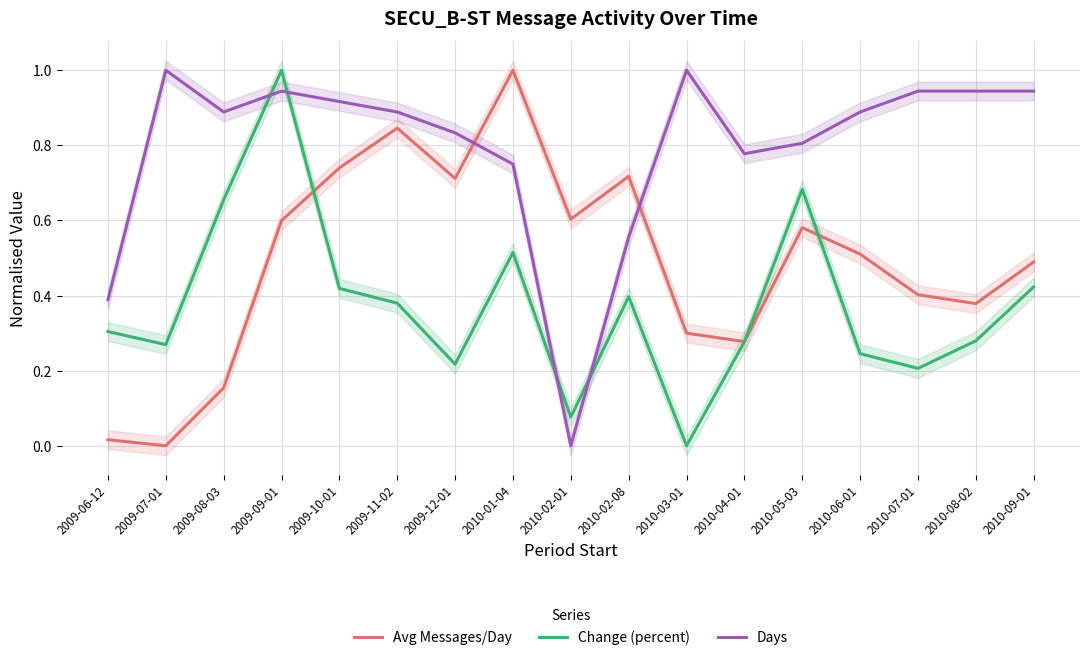

Which label corresponds to the smallest value in the chart?

2009-07-01